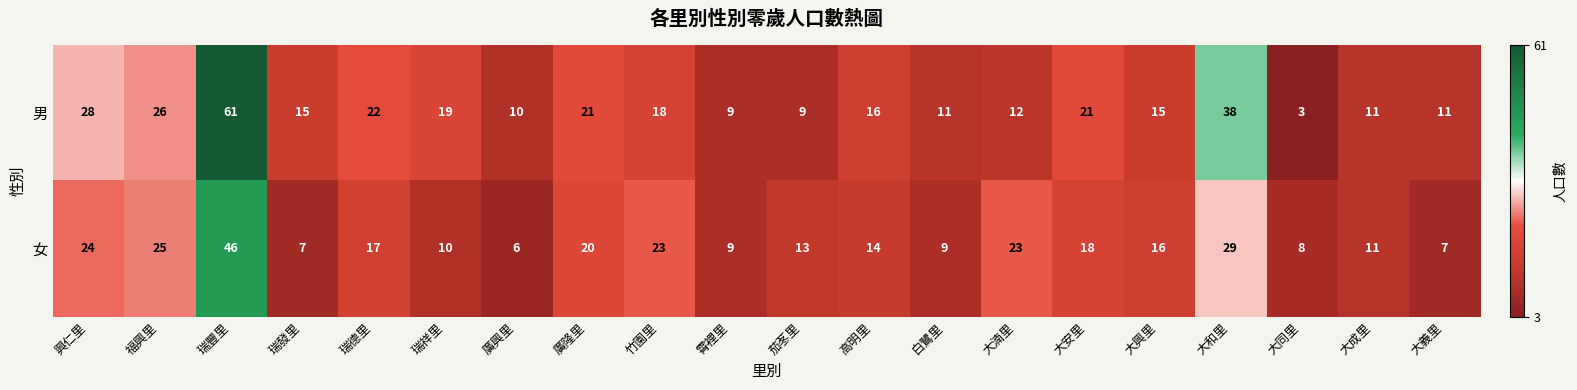

Which series changed the most between 瑞發里 and 竹園里?

女